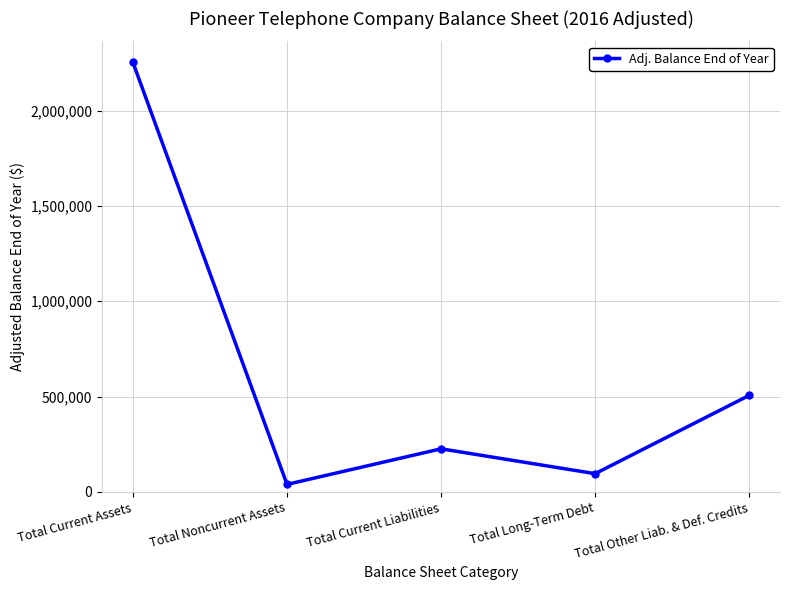

Count the number of categories in the chart.

5